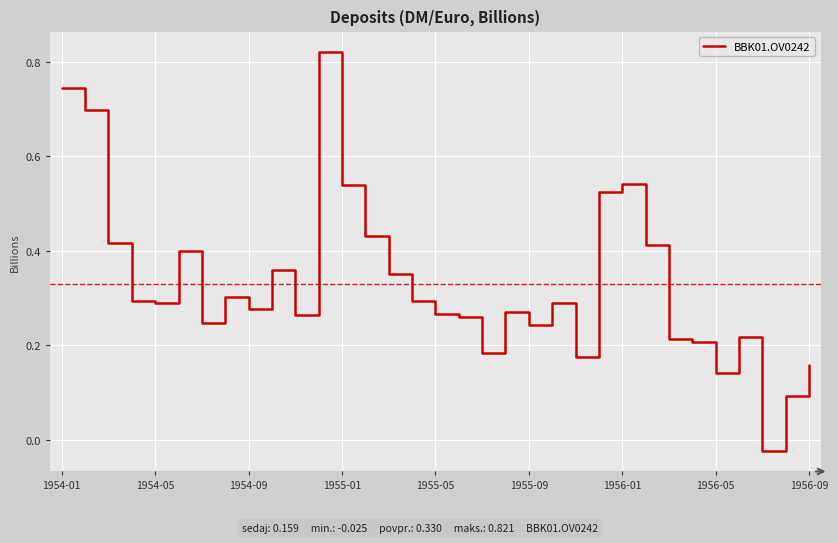

How many lines are shown in the chart?

1